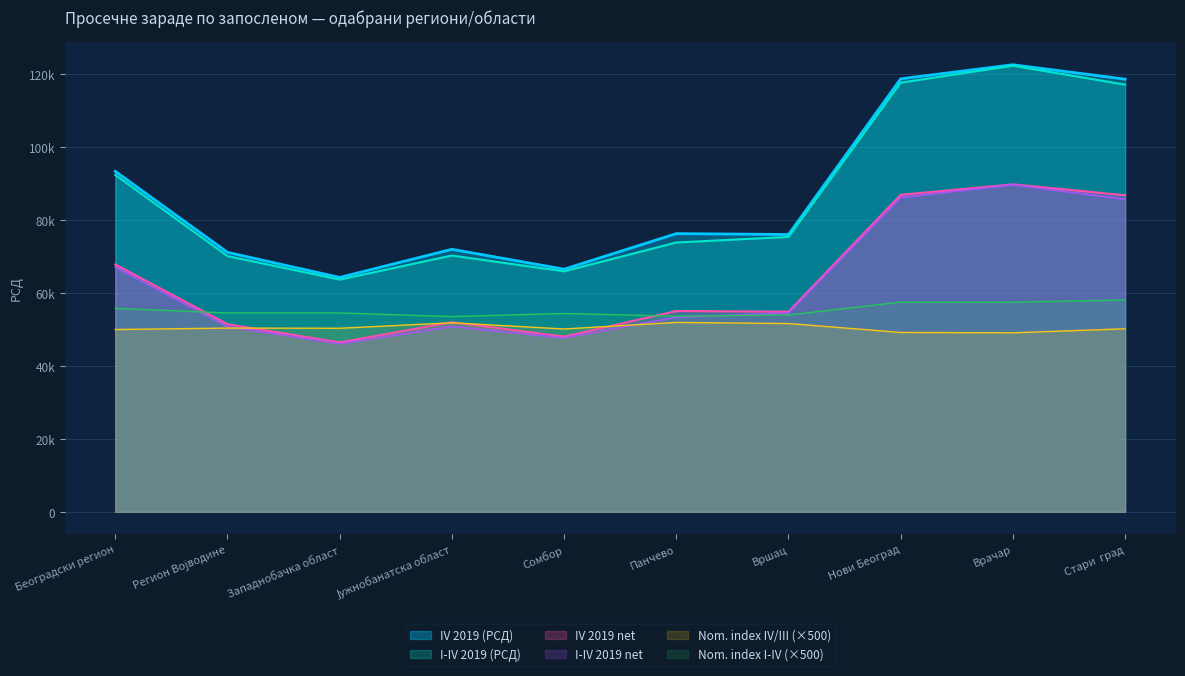

Does the chart have visible grid lines?

Yes